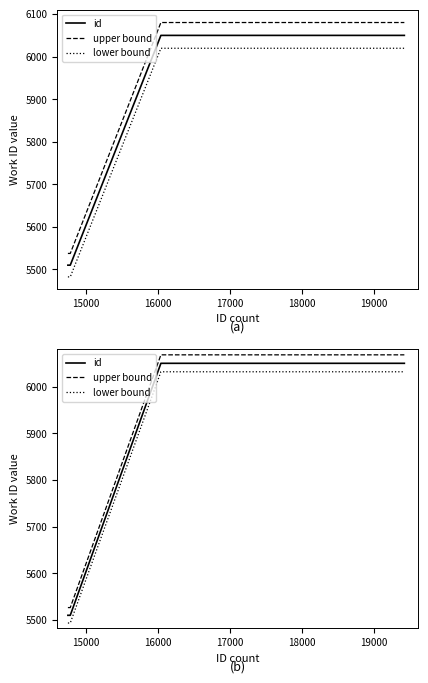

True or false: upper bound and id intersect in this chart.

False